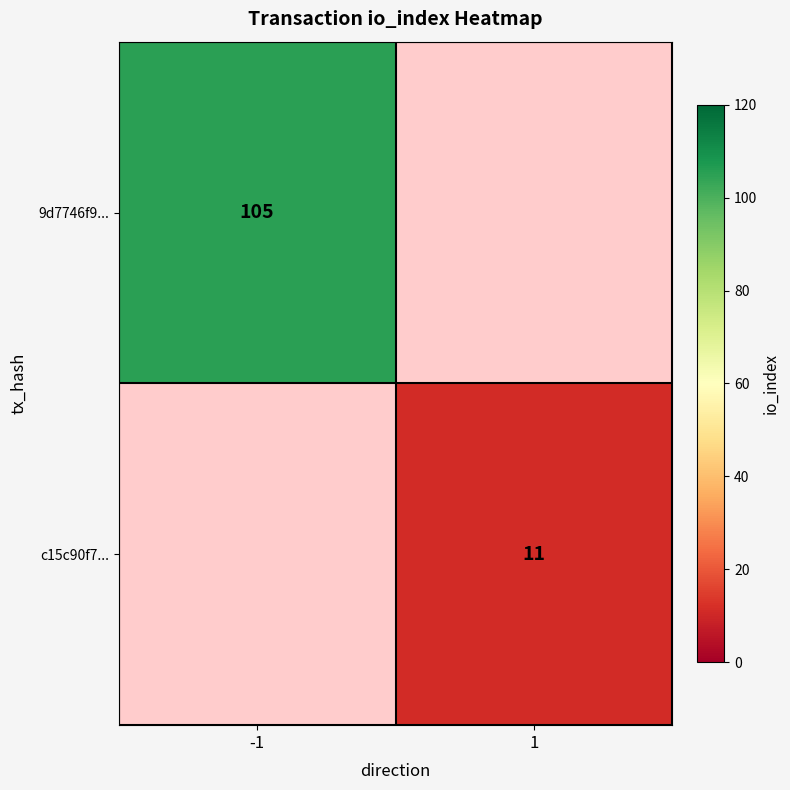

Is it true that 9d7746f9... equals 105 at -1?

True